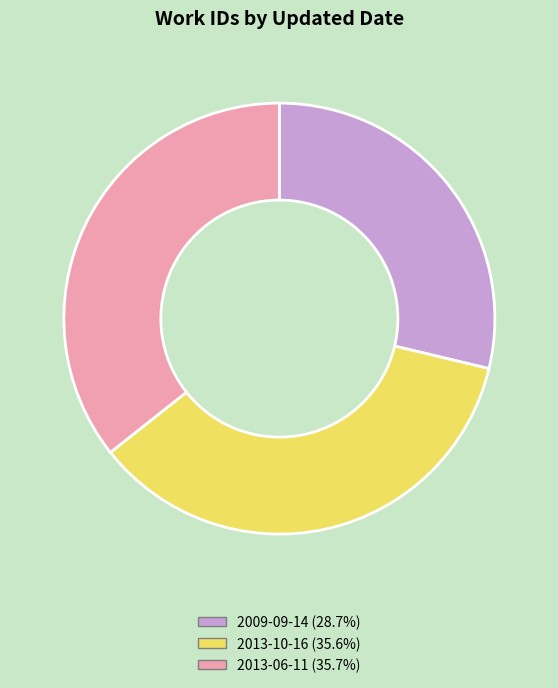

Do 2013-10-16 and 2013-06-11 together represent more than half of the pie?

Yes